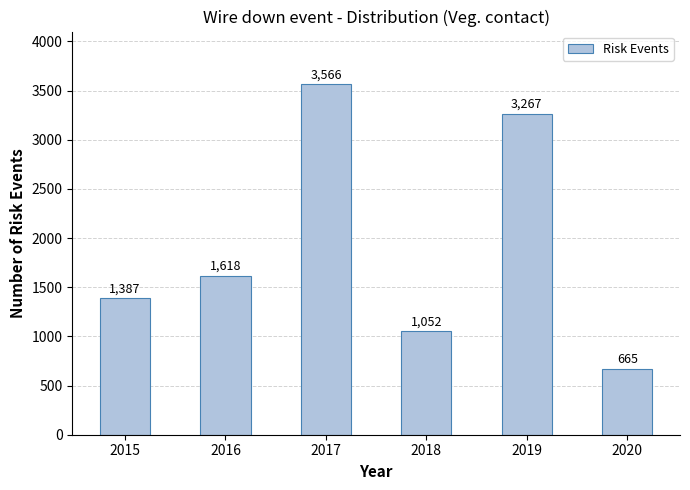

Reading left to right, list all the values displayed in this chart.

2015=1387	2016=1618	2017=3566	2018=1052	2019=3267	2020=665